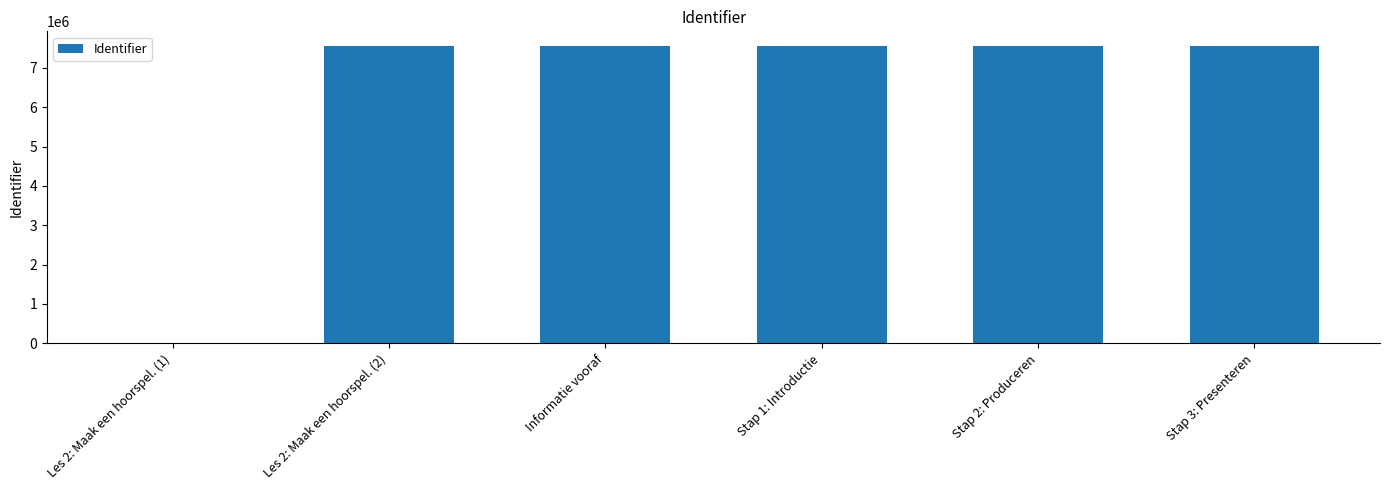

The value at Stap 3: Presenteren is 7549675. True or false?

True